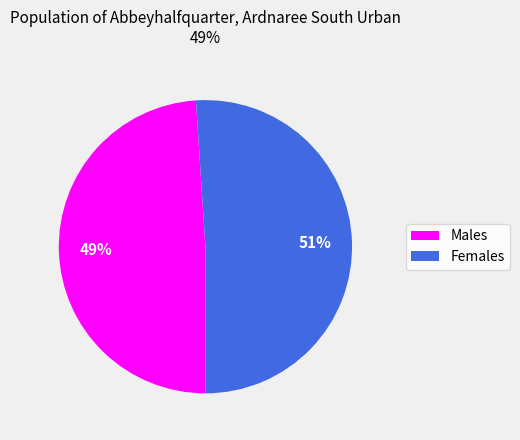

Count the number of slices in the pie.

2